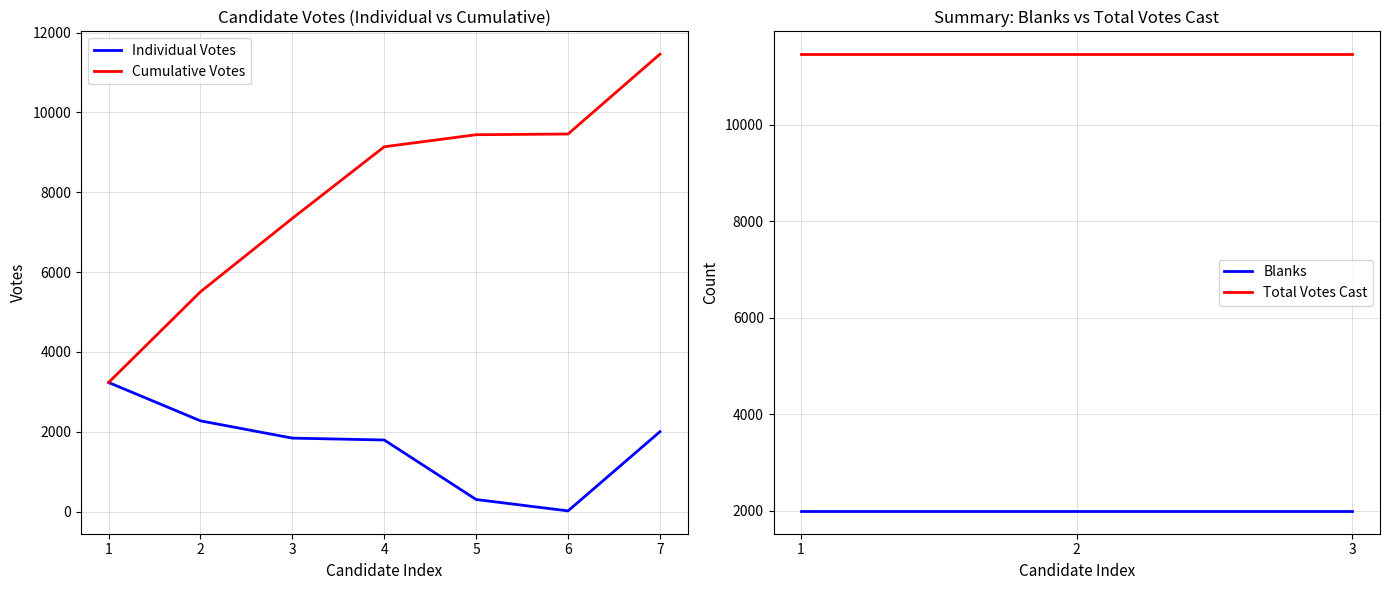

How many interior local valleys (lower than both neighbors) does the data have?

1